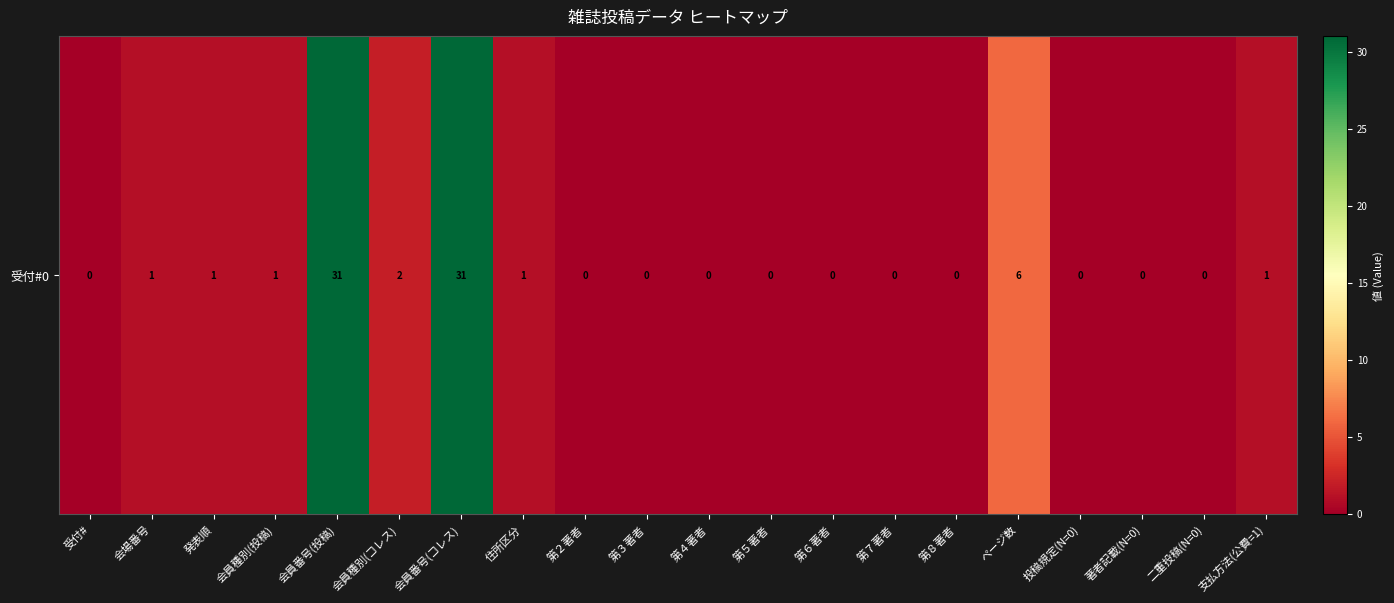

What is the sum of all values?

75